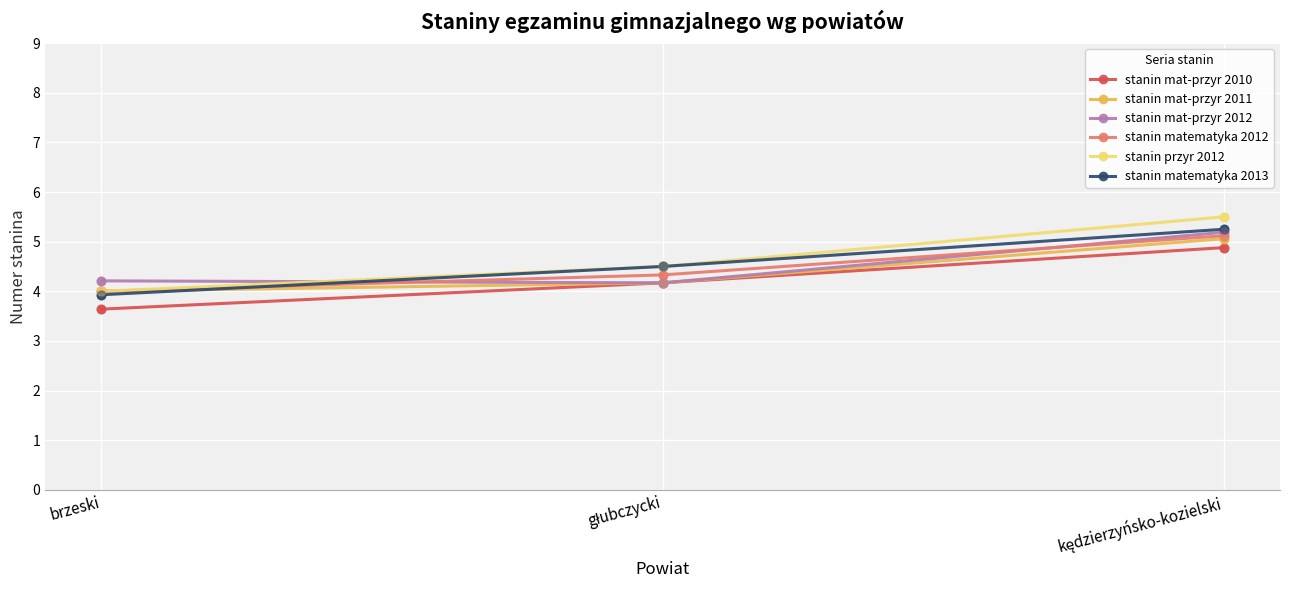

What is the total value across all series at brzeski?

23.8